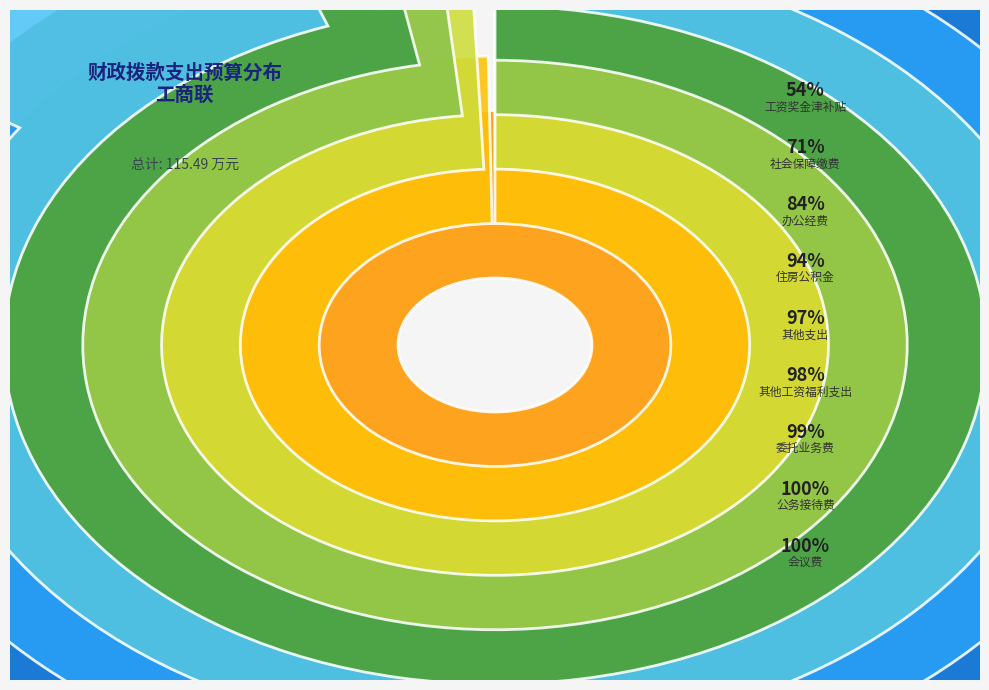

How many segments does this pie chart have?

9